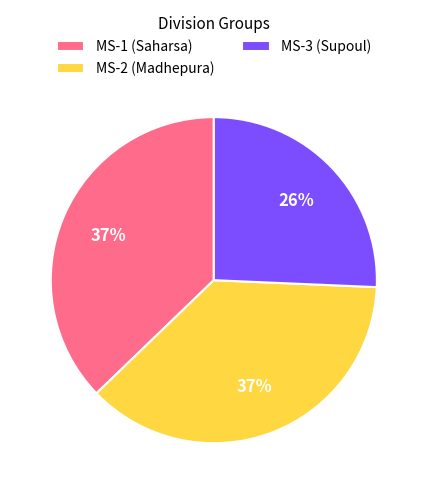

The MS-2 (Madhepura) slice represents 25% of the pie. True or false?

False